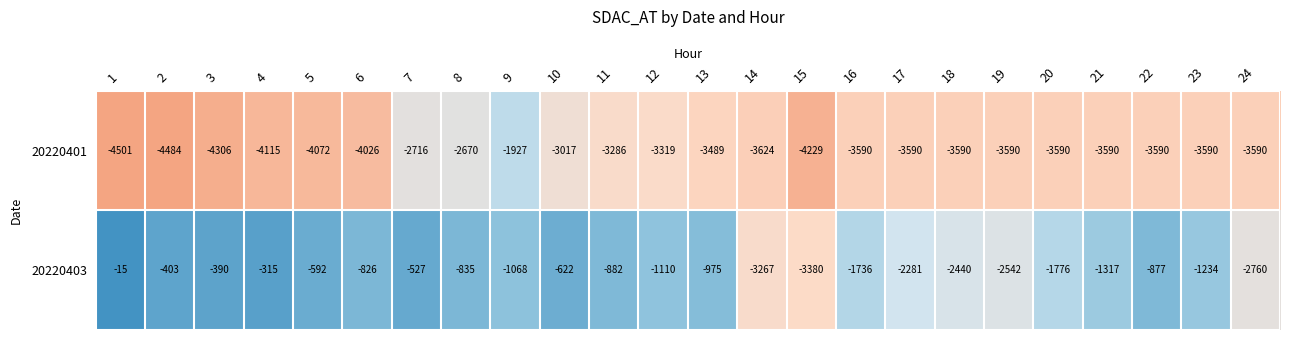

Count the number of categories in the chart.

24